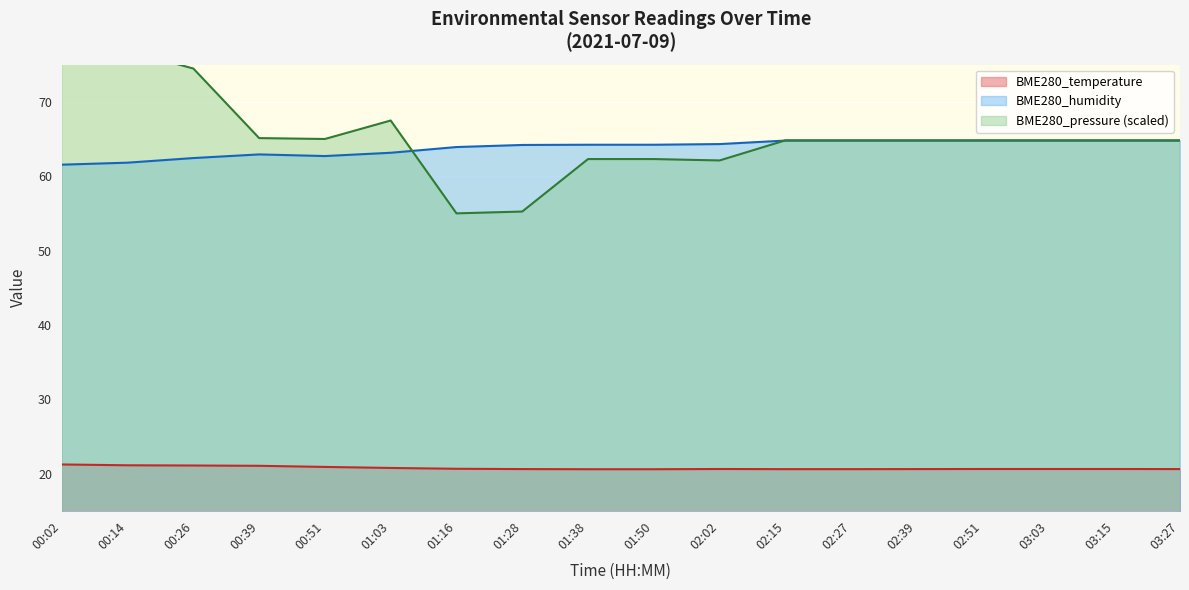

True or false: BME280_temperature has a value of 20.6 at 02:39.

True